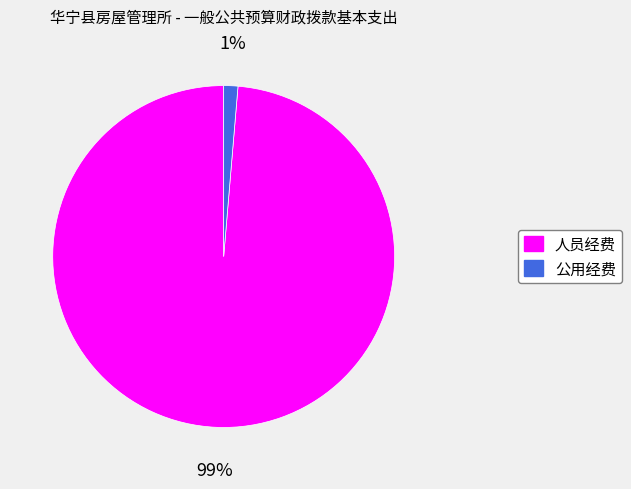

What is the majority slice?

人员经费